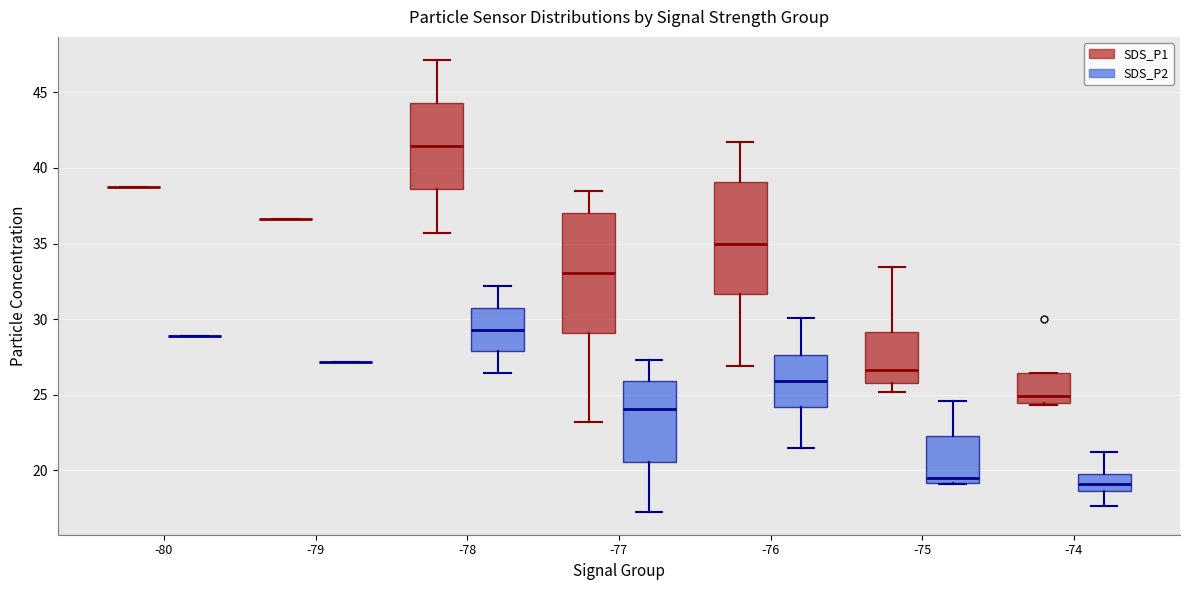

Reading left to right, transcribe this box plot: for each box, give where its median line is, the range the box spans, and where its two whiskers end, as read against the y-axis. The values are not printed on the chart, so give them approximately, as read against the axis.

-80 (SDS_P1): box collapsed to a line at 39.0, whiskers 39.0 to 39.0
-80 (SDS_P2): box collapsed to a line at 29.0, whiskers 29.0 to 29.0
-79 (SDS_P1): box collapsed to a line at 36.5, whiskers 36.5 to 36.5
-79 (SDS_P2): box collapsed to a line at 27.0, whiskers 27.0 to 27.0
-78 (SDS_P1): median 41.5, box 38.5 to 44.5, whiskers 35.5 to 47.0
-78 (SDS_P2): median 29.5, box 28.0 to 31.0, whiskers 26.5 to 32.0
-77 (SDS_P1): median 33.0, box 29.0 to 37.0, whiskers 23.0 to 38.5
-77 (SDS_P2): median 24.0, box 20.5 to 26.0, whiskers 17.5 to 27.5
-76 (SDS_P1): median 35.0, box 31.5 to 39.0, whiskers 27.0 to 41.5
-76 (SDS_P2): median 26.0, box 24.0 to 27.5, whiskers 21.5 to 30.0
-75 (SDS_P1): median 26.5, box 26.0 to 29.0, whiskers 25.0 to 33.5
-75 (SDS_P2): median 19.5, box 19.0 to 22.5, whiskers 19.0 to 24.5
-74 (SDS_P1): median 25.0, box 24.5 to 26.5, whiskers 24.5 (just below the box's lower edge) to 26.5
-74 (SDS_P2): median 19.0, box 18.5 to 19.5, whiskers 17.5 to 21.0